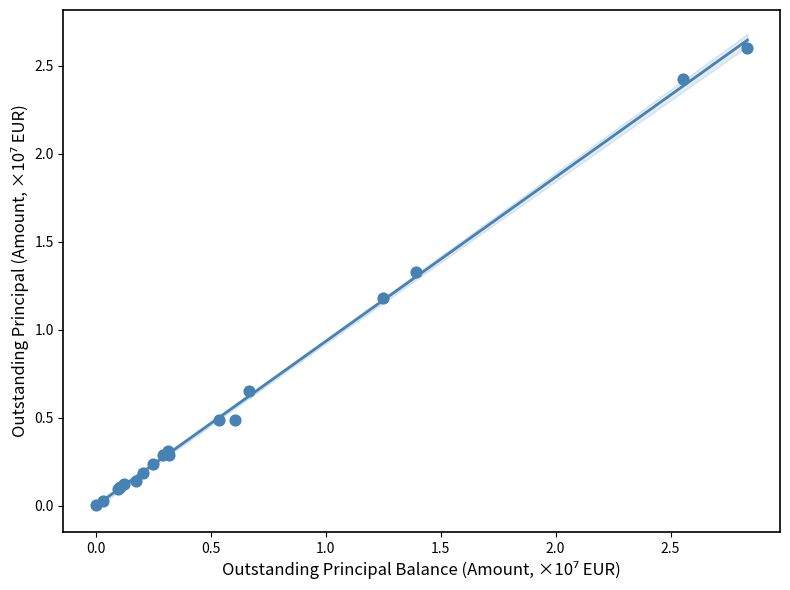

What Y value in the scatter plot is closest to 1?

1.2